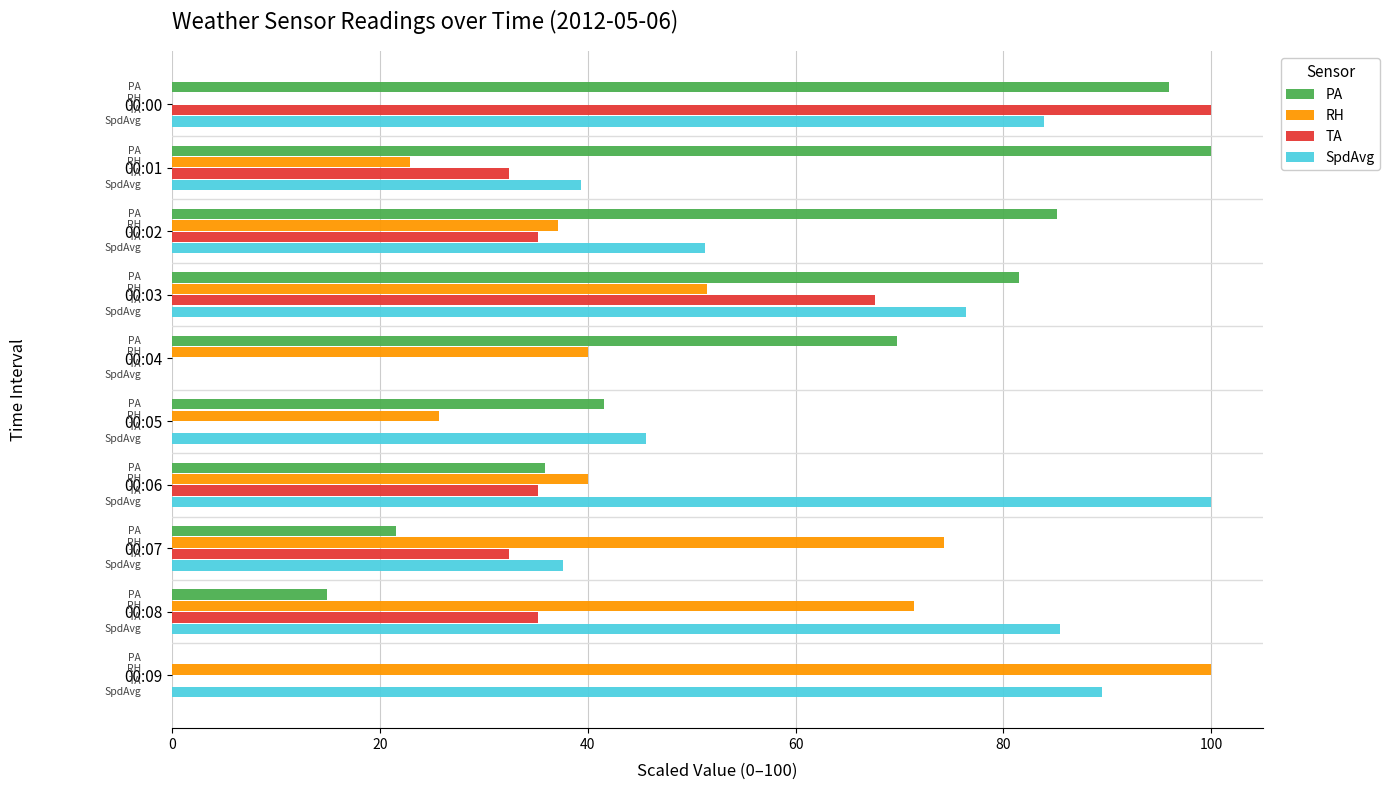

What is the greatest value displayed?

100.0